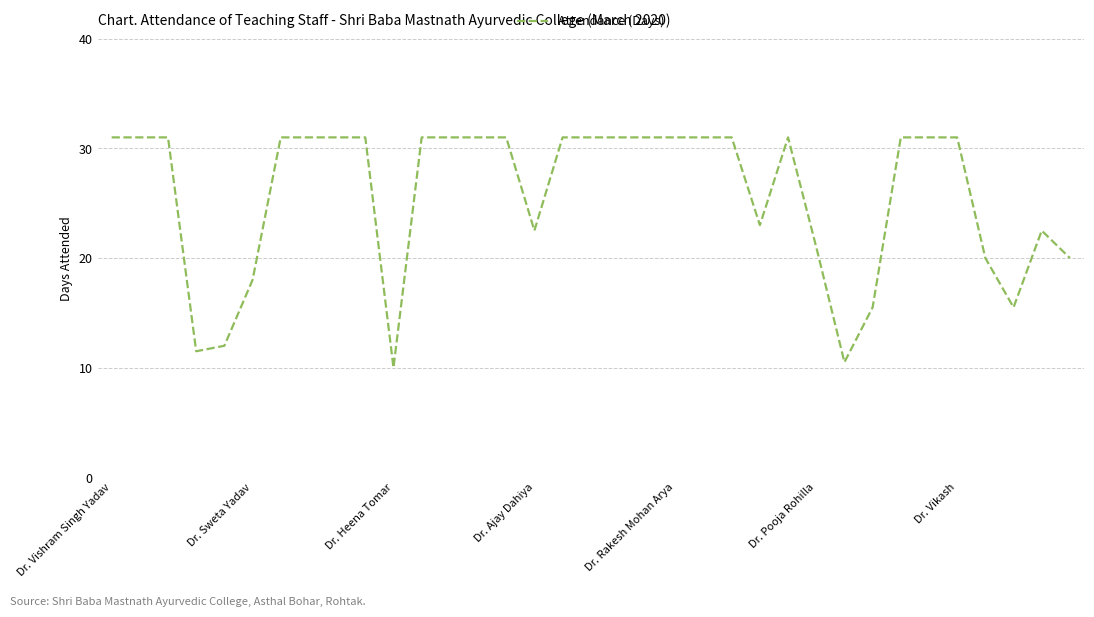

Does the chart have visible grid lines?

Yes